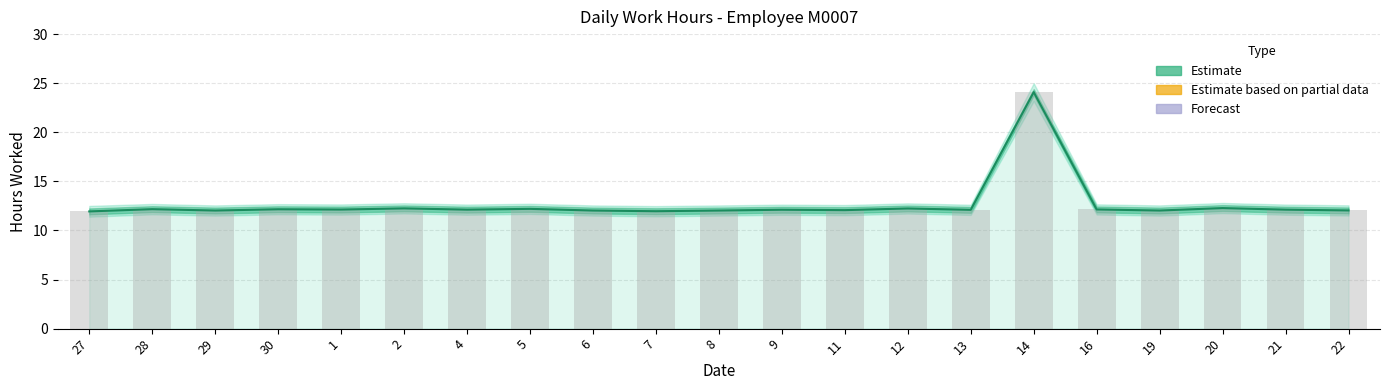

How many bars are there in total?

21